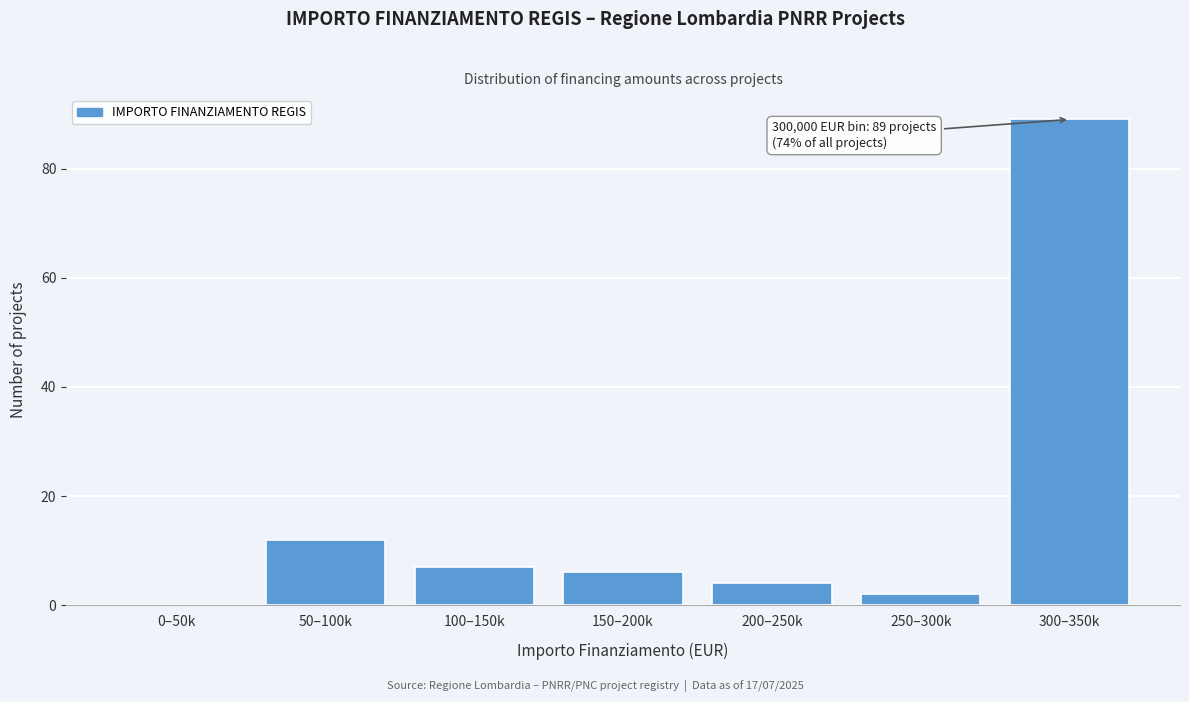

Reading right to left, what are all the values shown in this chart?

300–350k=89	250–300k=2	200–250k=4	150–200k=6	100–150k=7	50–100k=12	0–50k=0